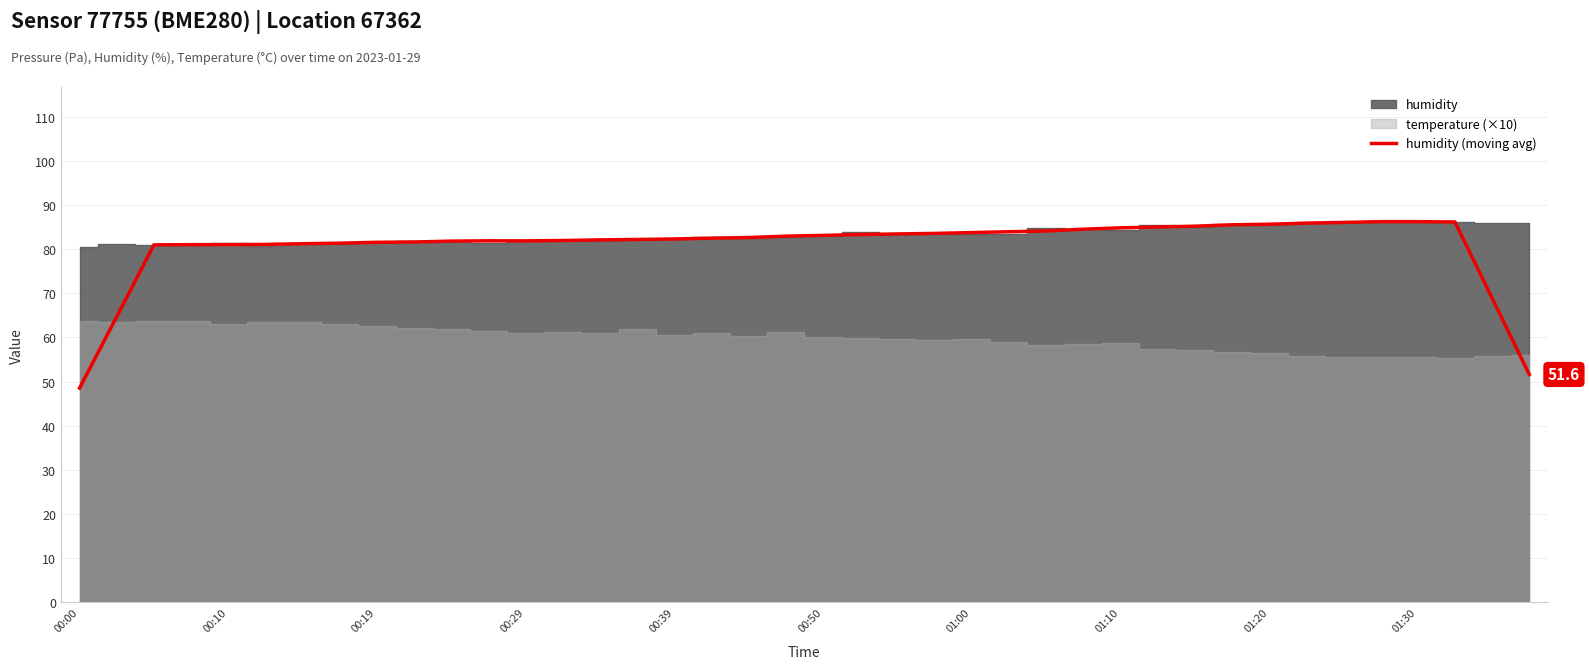

Between 29 and 36, which is larger?

36